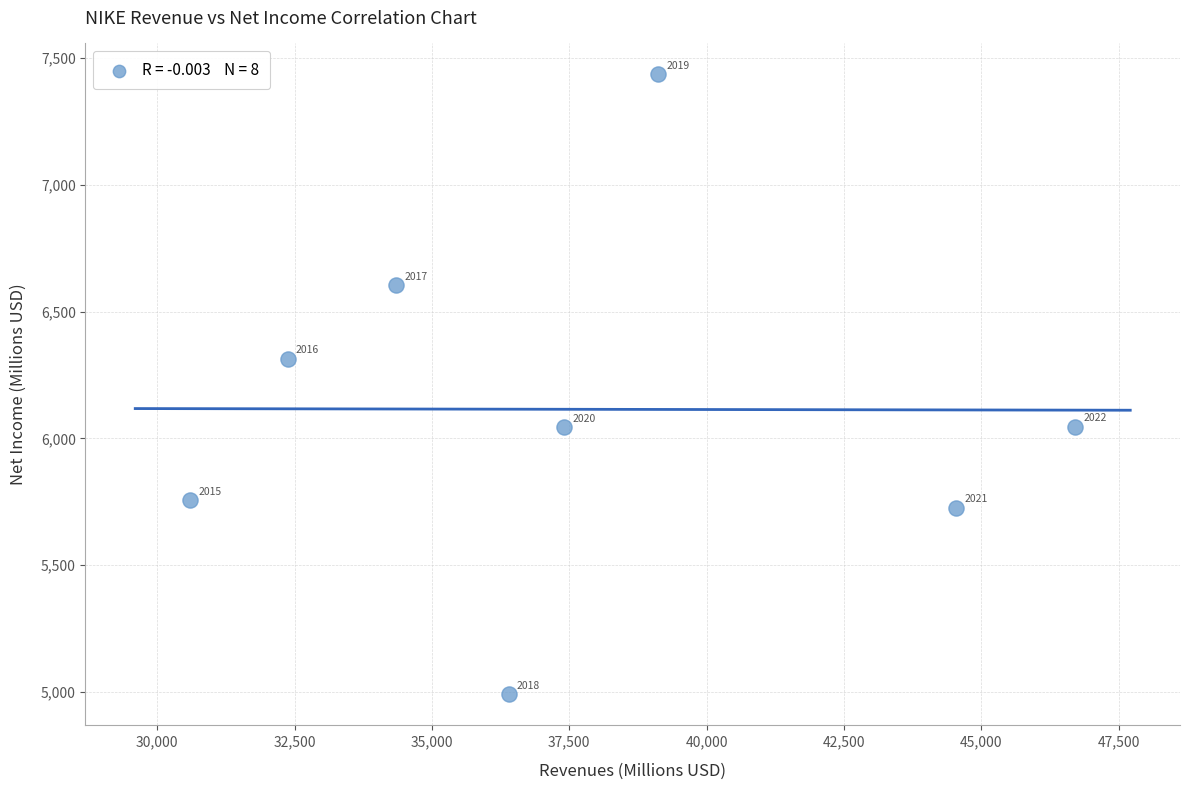

What is the range of X values (max minus min)?

16109